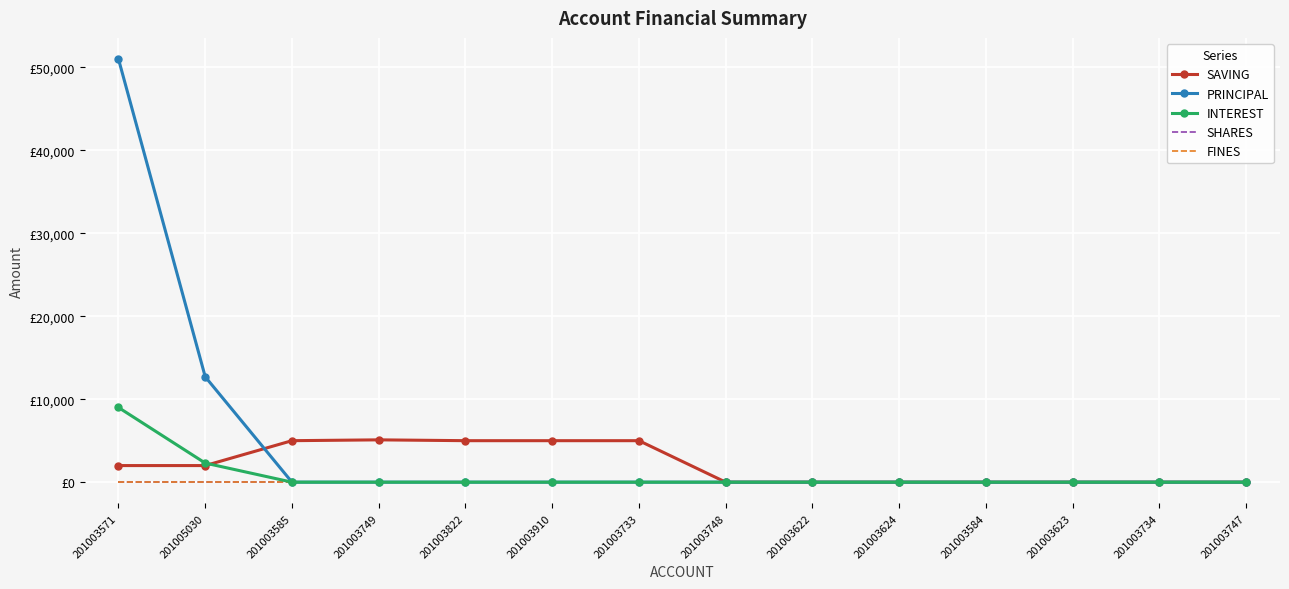

How many lines are shown in the chart?

5